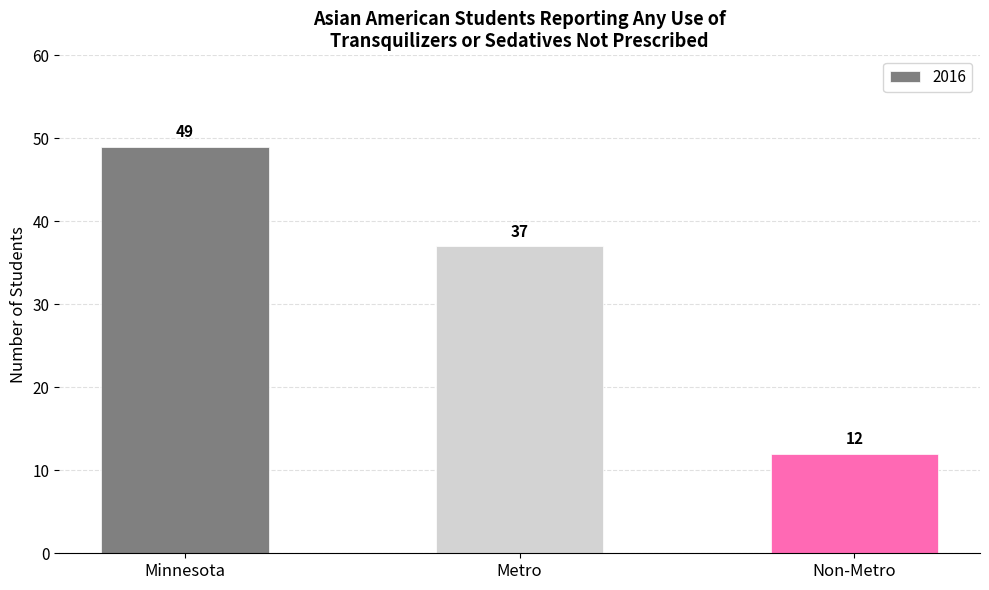

Is it true that the value at Non-Metro is 12?

True